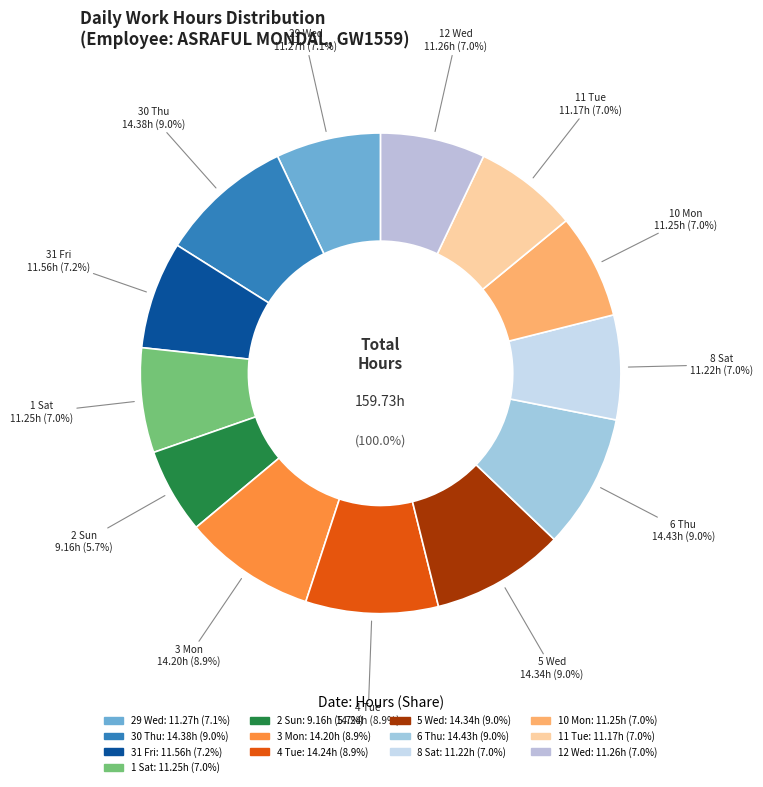

To the nearest percent, what is the average slice percentage?

8%